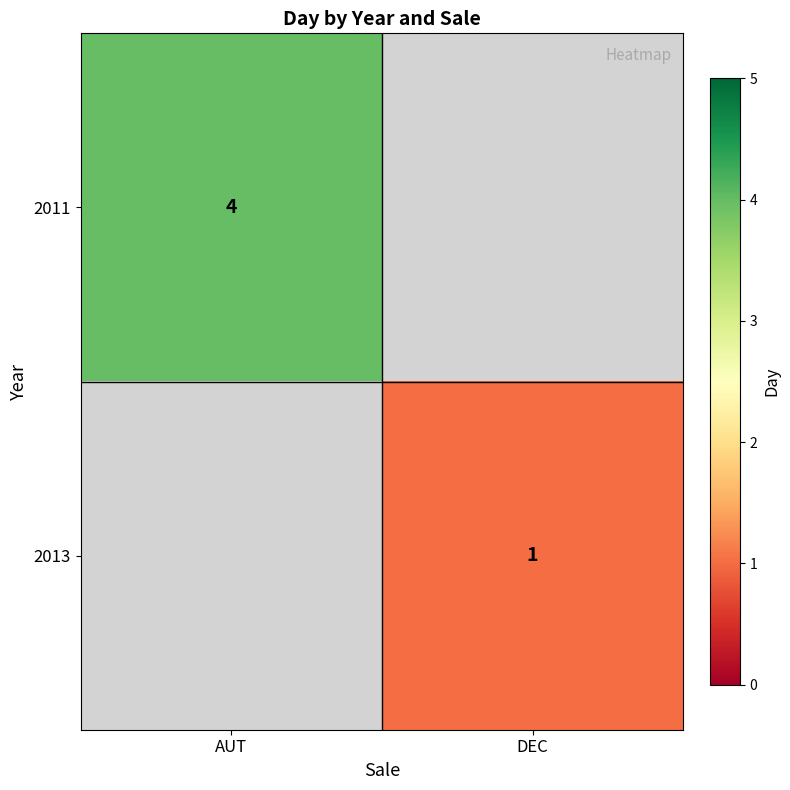

Is it true that 2011 equals 4 at AUT?

True